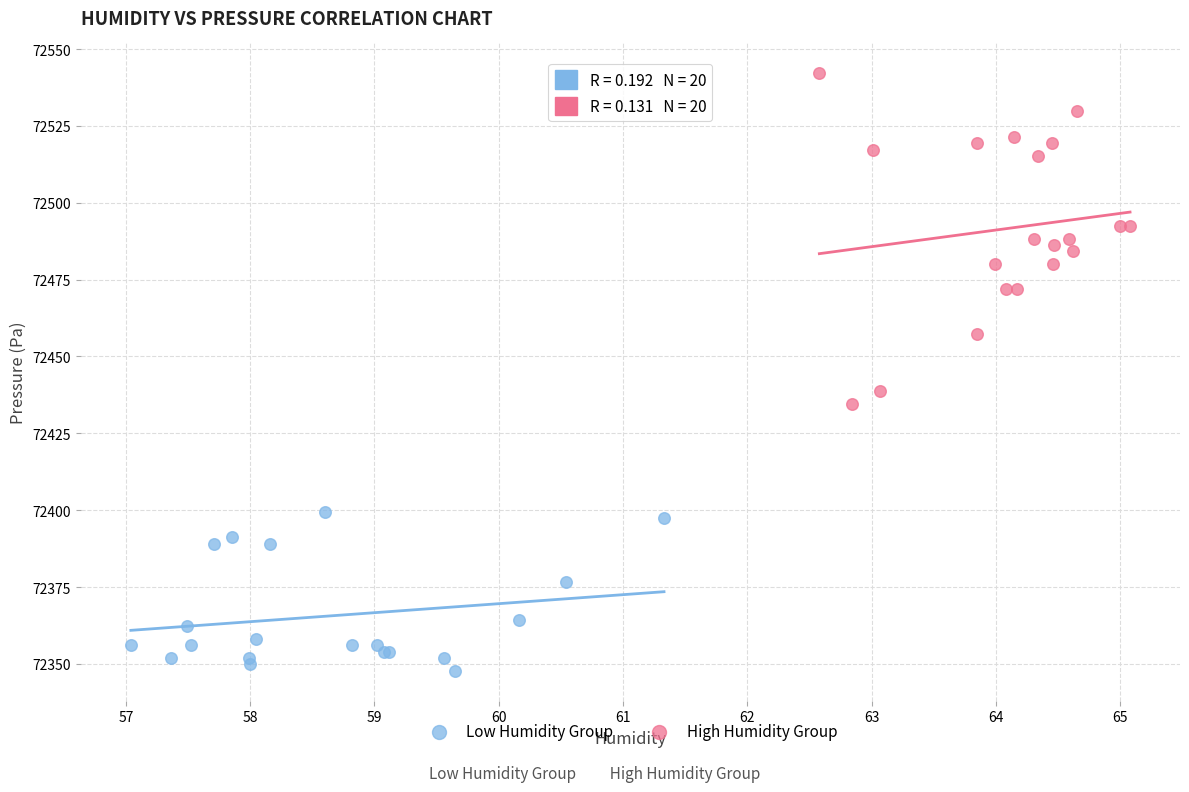

Which series has the largest Y range (max minus min)?

High Humidity Group